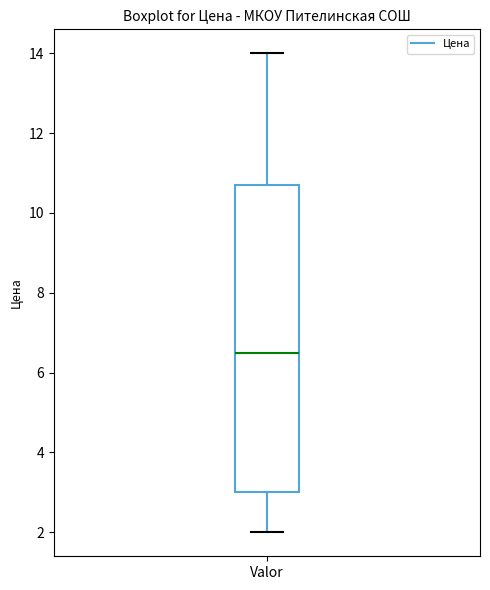

Where does the upper whisker of the box for Valor end on the y-axis? The values are not printed on the chart, so give them approximately, as read against the axis.

14.0